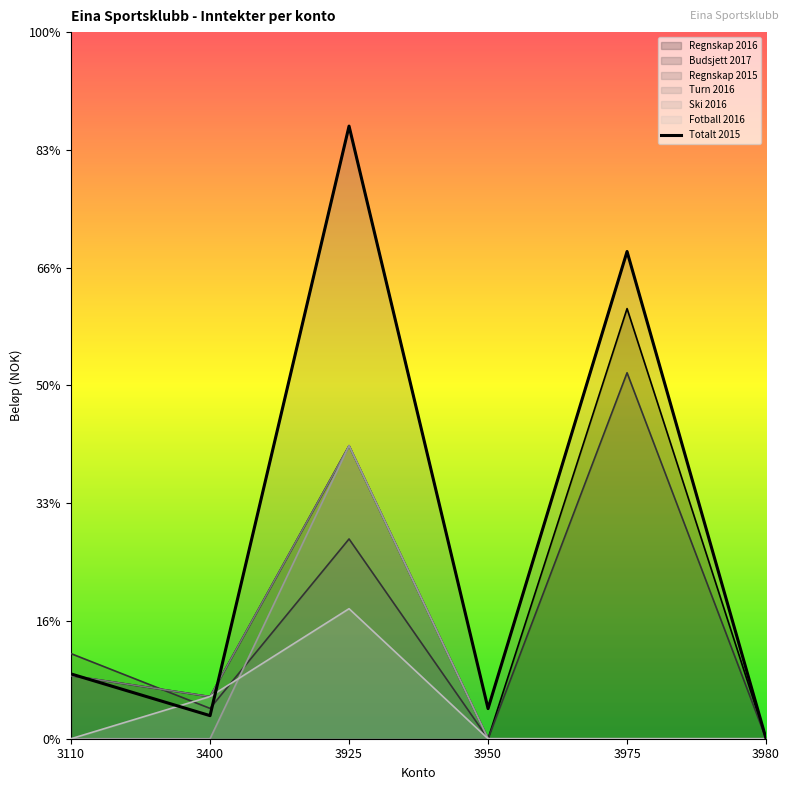

Does the chart display data point markers on the line(s)?

No